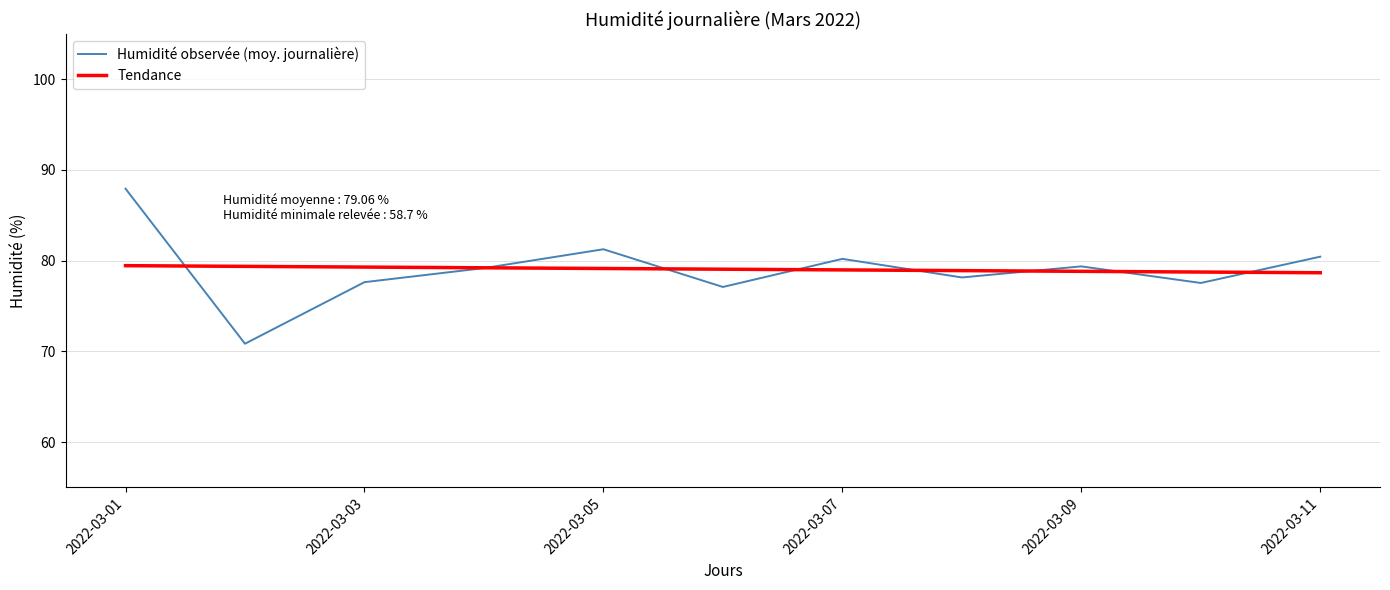

Which series has the widest spread of values?

Humidité observée (moy. journalière)